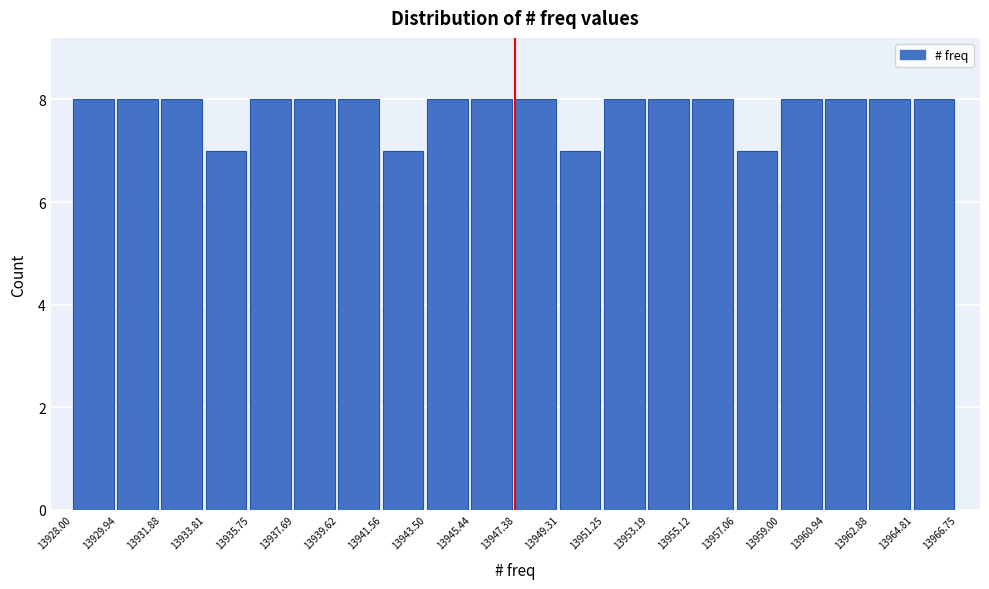

Reading left to right, list every bar in this chart as the range it spans on the x-axis followed by its height. The values are not printed on the chart, so give them approximately, as read against the axis.

13928.00 to 13929.94: 8
13929.94 to 13931.88: 8
13931.88 to 13933.81: 8
13933.81 to 13935.75: 7
13935.75 to 13937.69: 8
13937.69 to 13939.62: 8
13939.62 to 13941.56: 8
13941.56 to 13943.50: 7
13943.50 to 13945.44: 8
13945.44 to 13947.38: 8
13947.38 to 13949.31: 8
13949.31 to 13951.25: 7
13951.25 to 13953.19: 8
13953.19 to 13955.12: 8
13955.12 to 13957.06: 8
13957.06 to 13959.00: 7
13959.00 to 13960.94: 8
13960.94 to 13962.88: 8
13962.88 to 13964.81: 8
13964.81 to 13966.75: 8